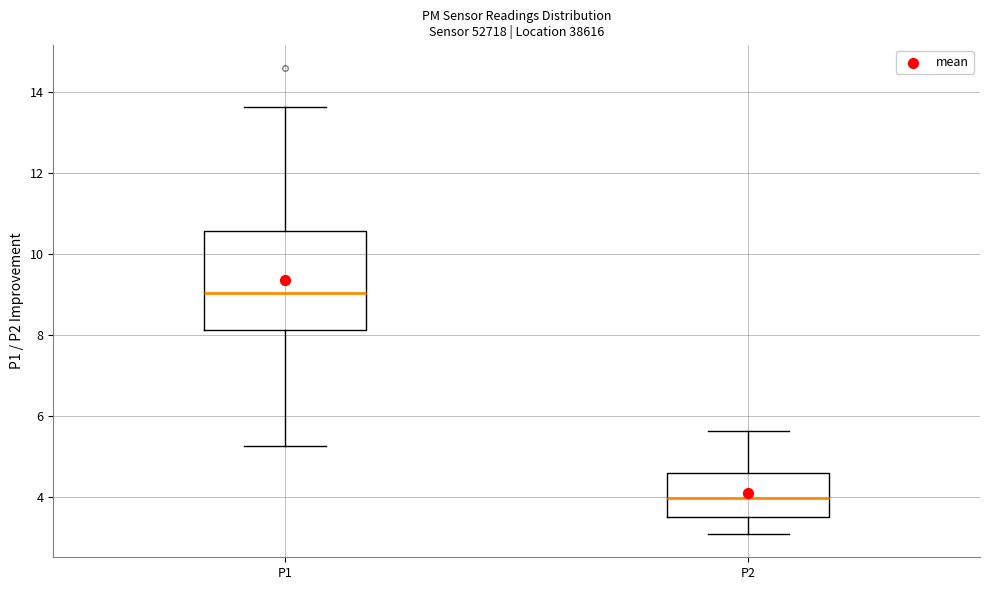

Comparing the boxes themselves (not the whiskers), which one is the tallest?

P1